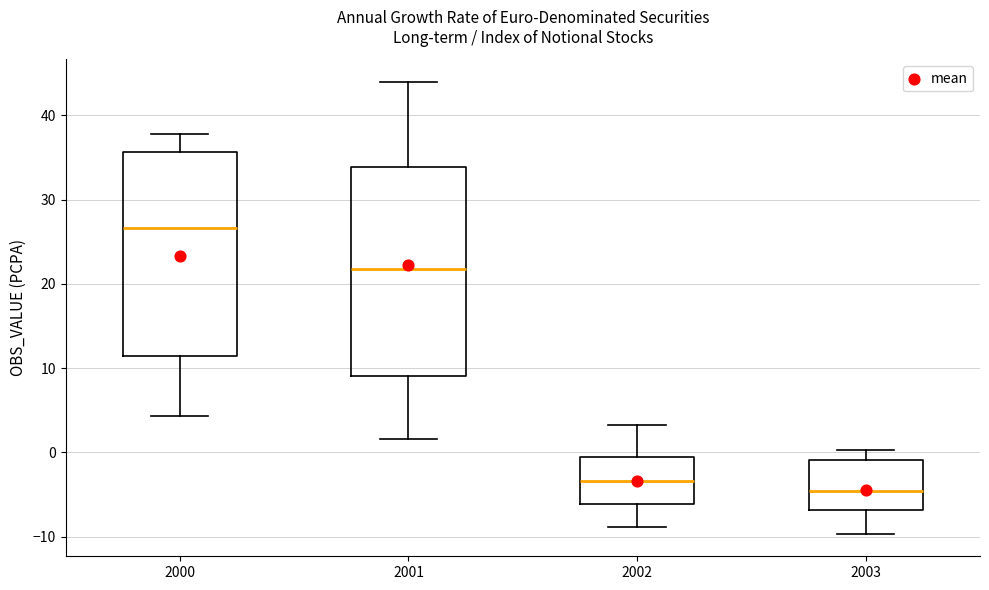

Reading left to right, transcribe this box plot: for each box, give where its median line is, the range the box spans, and where its two whiskers end, as read against the y-axis. The values are not printed on the chart, so give them approximately, as read against the axis.

2000: median 27, box 11 to 36, whiskers 4 to 38
2001: median 22, box 9 to 34, whiskers 2 to 44
2002: median -3, box -6 to -1, whiskers -9 to 3
2003: median -5, box -7 to -1, whiskers -10 to 0